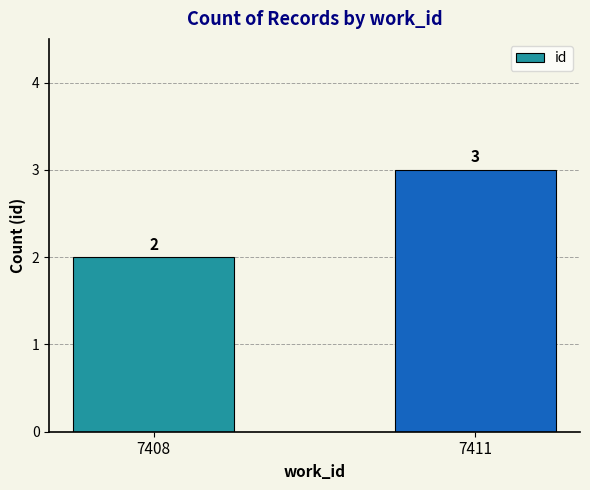

List the labels in order of value, largest first.

7411, 7408